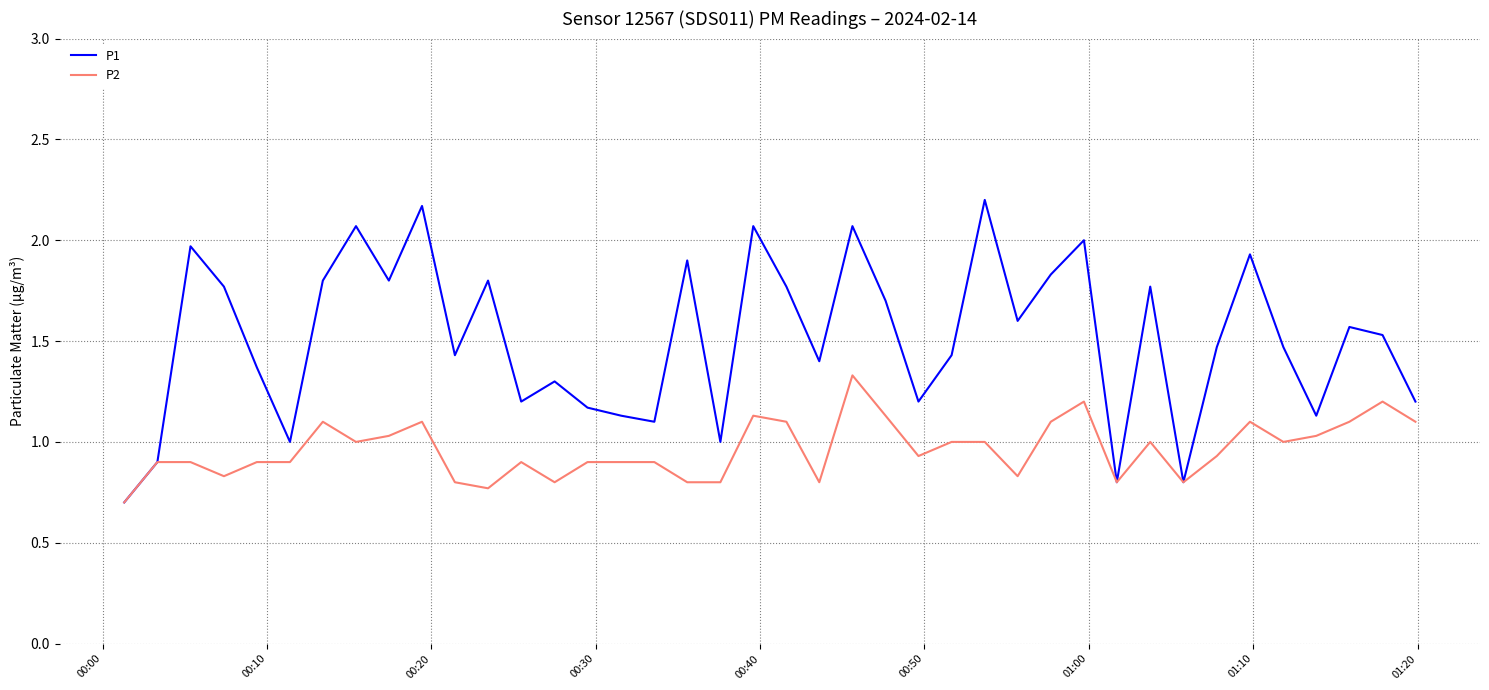

Does the chart have visible grid lines?

Yes